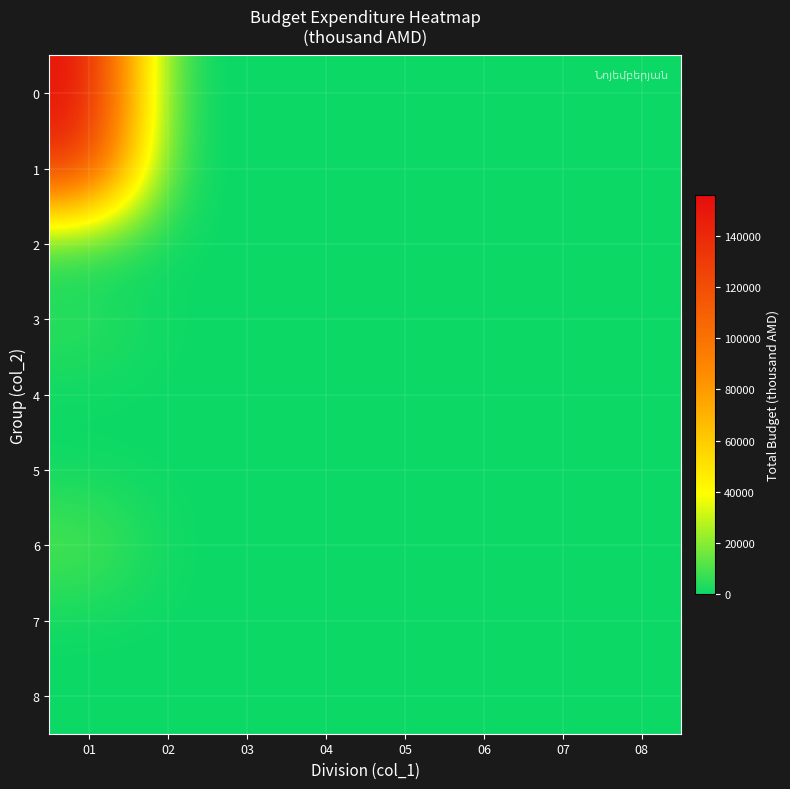

Reading left to right, transcribe all the data shown in this chart.

0: 01=155890.4	02=0.0	03=0.0	04=0.0	05=0.0	06=0.0	07=0.0	08=0.0
1: 01=137950.0	02=0.0	03=0.0	04=0.0	05=0.0	06=0.0	07=0.0	08=0.0
2: 01=0.0	02=0.0	03=0.0	04=0.0	05=0.0	06=0.0	07=0.0	08=0.0
3: 01=6240.4	02=0.0	03=0.0	04=0.0	05=0.0	06=0.0	07=0.0	08=0.0
4: 01=0.0	02=0.0	03=0.0	04=0.0	05=0.0	06=0.0	07=0.0	08=0.0
5: 01=0.0	02=0.0	03=0.0	04=0.0	05=0.0	06=0.0	07=0.0	08=0.0
6: 01=11700.0	02=0.0	03=0.0	04=0.0	05=0.0	06=0.0	07=0.0	08=0.0
7: 01=0.0	02=0.0	03=0.0	04=0.0	05=0.0	06=0.0	07=0.0	08=0.0
8: 01=0.0	02=0.0	03=0.0	04=0.0	05=0.0	06=0.0	07=0.0	08=0.0